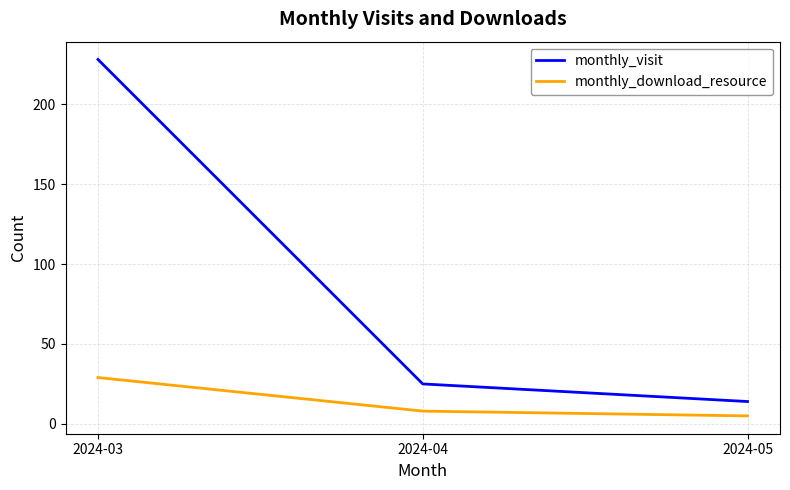

What is the difference between the highest and lowest values at 2024-05?

9